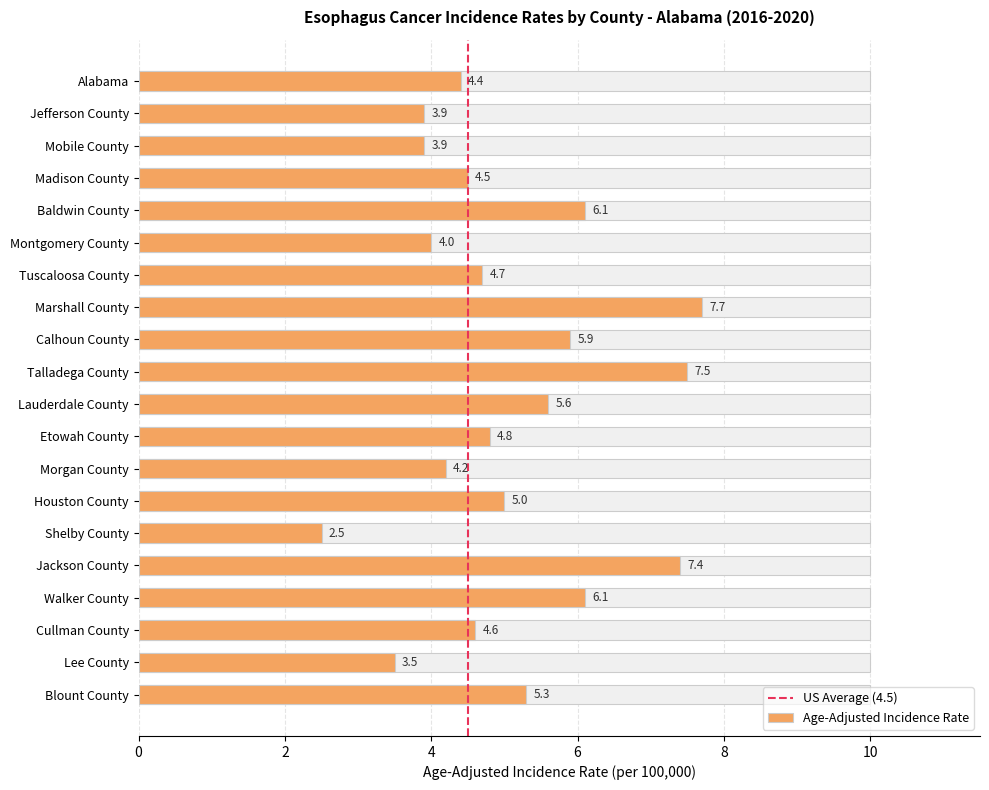

Count the number of data series in this chart.

1